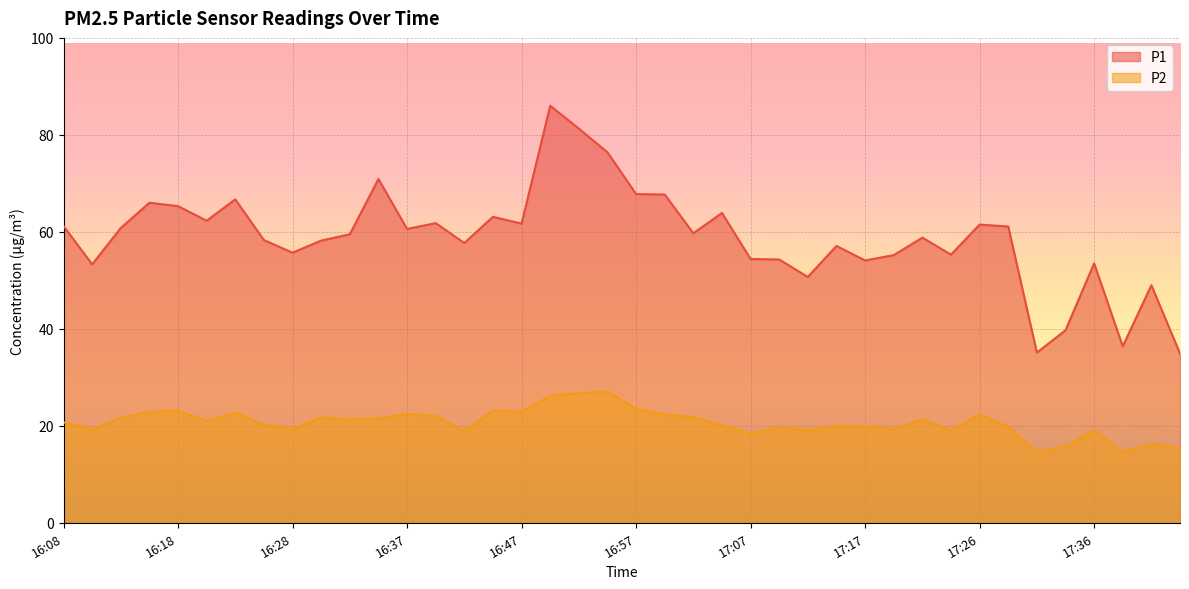

How many data points does each series have?

40